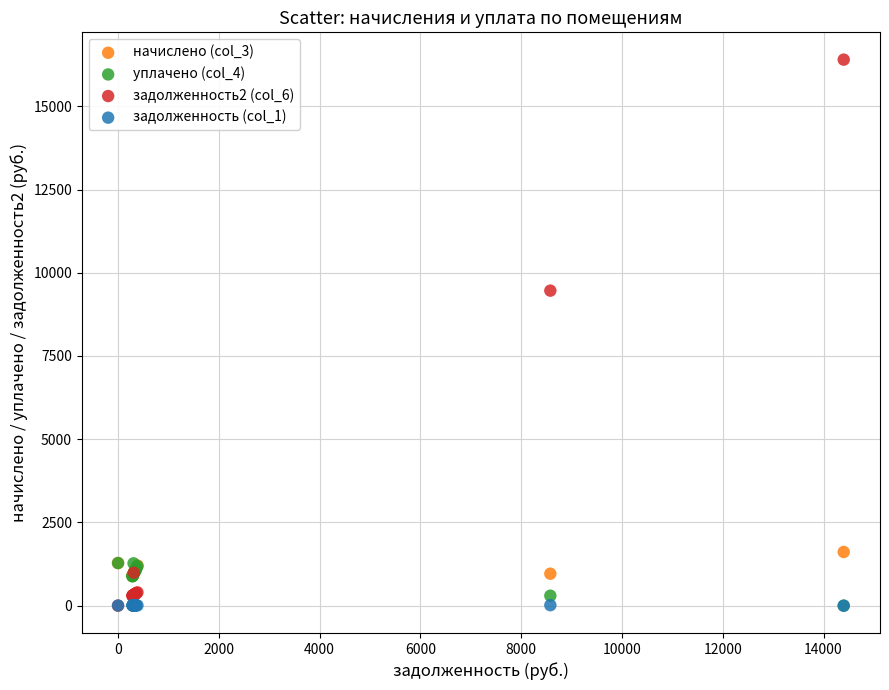

Which series contains the highest Y value?

задолженность2 (col_6)